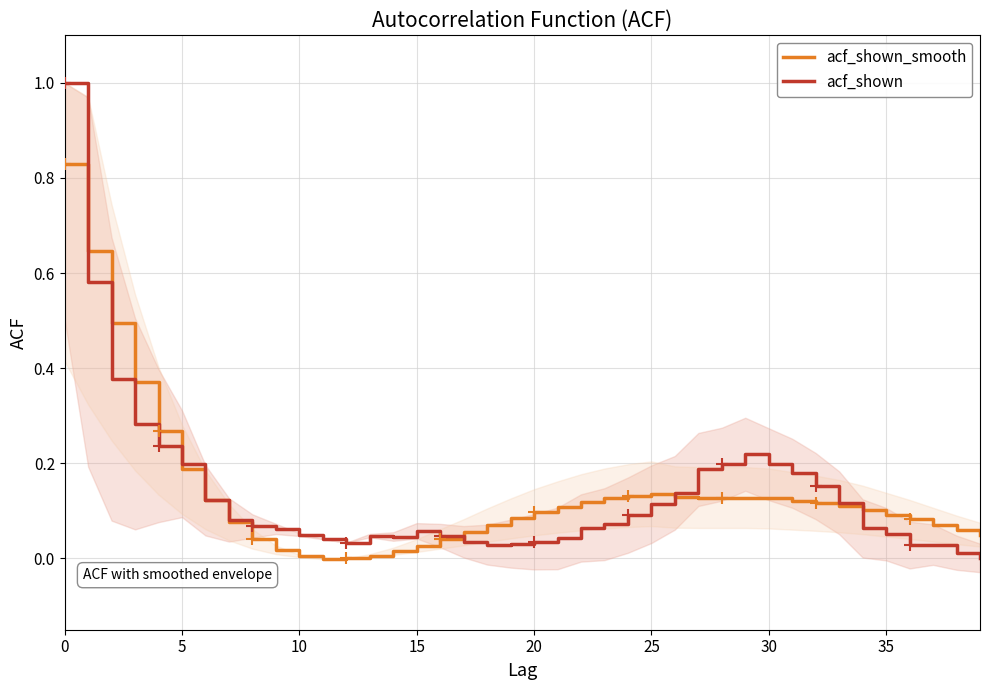

What are all the series names shown in the legend?

acf_shown_smooth, acf_shown